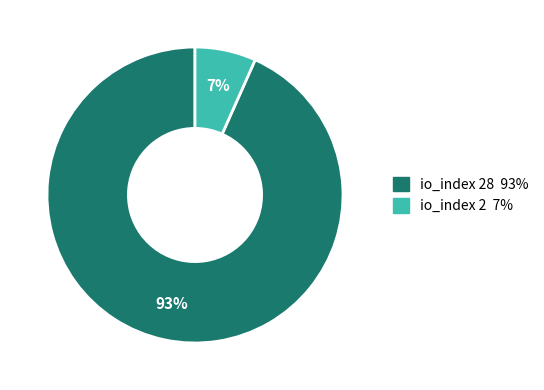

How many segments does this pie chart have?

2